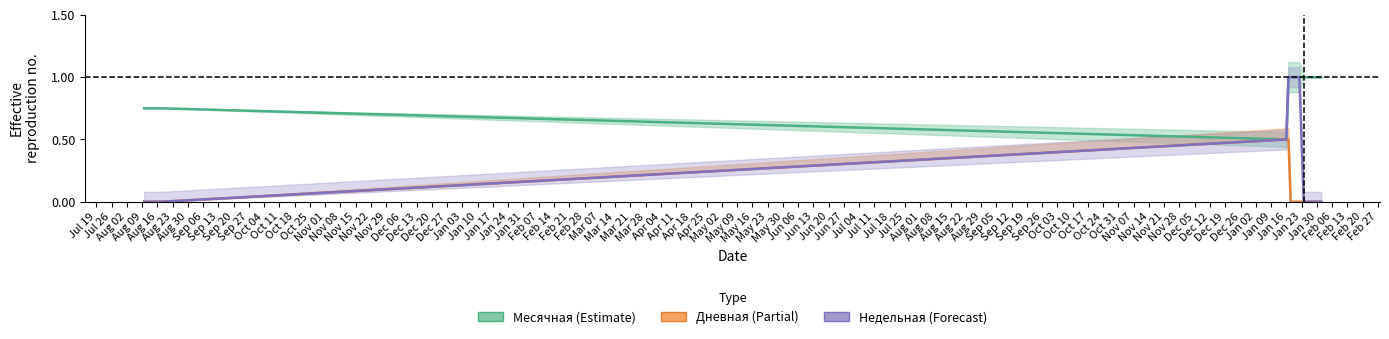

What are all the series names shown in the legend?

Месячная, Дневная, Недельная